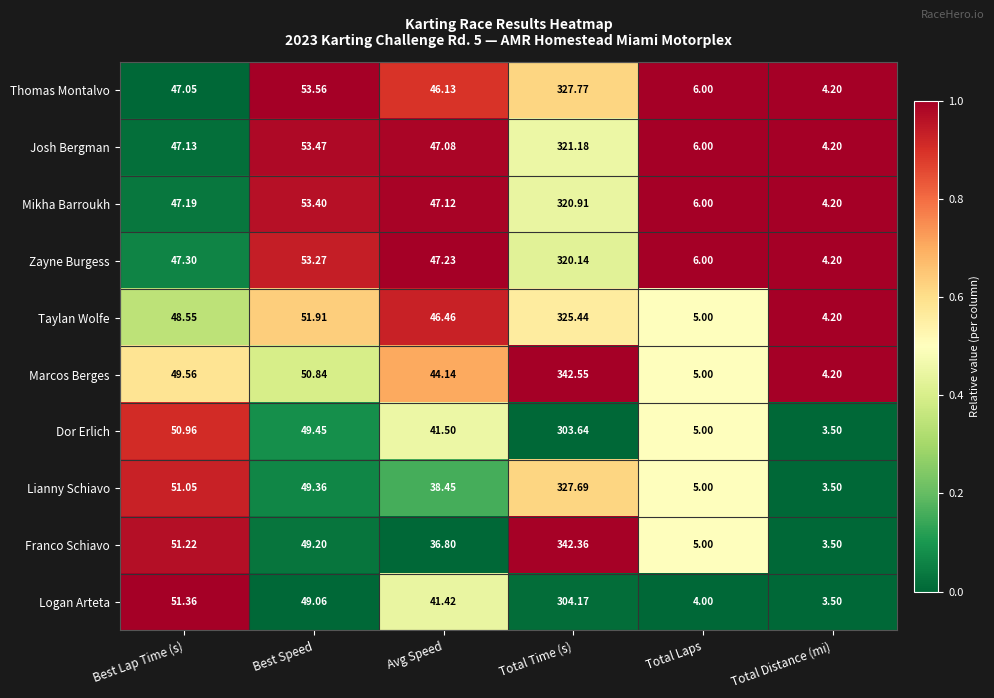

Rank the series at Best Lap Time (s) from lowest to highest value.

Thomas Montalvo, Josh Bergman, Mikha Barroukh, Zayne Burgess, Taylan Wolfe, Marcos Berges, Dor Erlich, Lianny Schiavo, Franco Schiavo, Logan Arteta